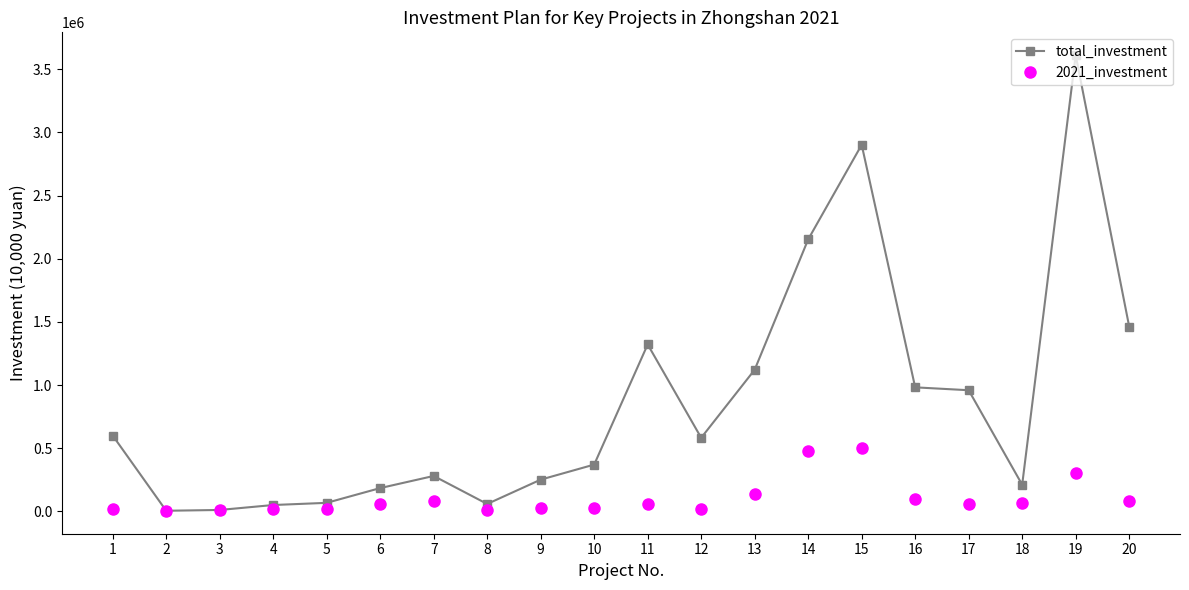

Rank the series by their average value, from lowest to highest.

2021_investment, total_investment